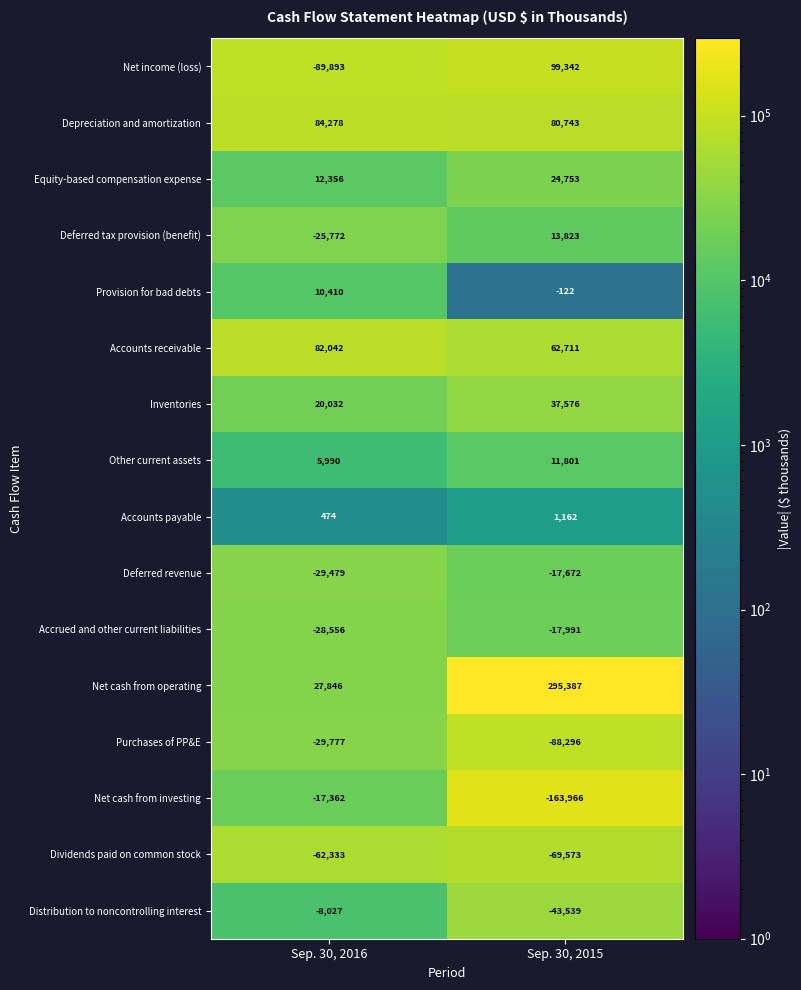

Between Sep. 30, 2016 and Sep. 30, 2015, which series saw the biggest shift?

Net cash from operating